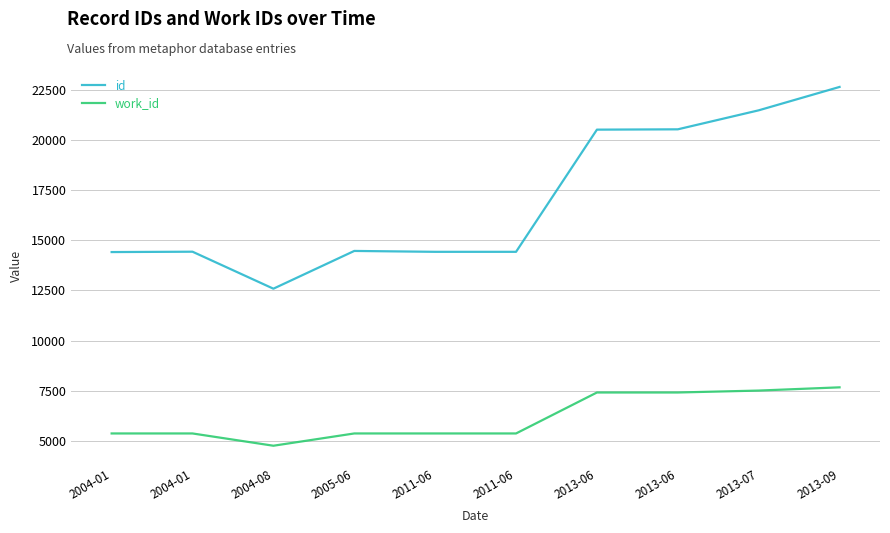

True or false: work_id and id intersect in this chart.

False